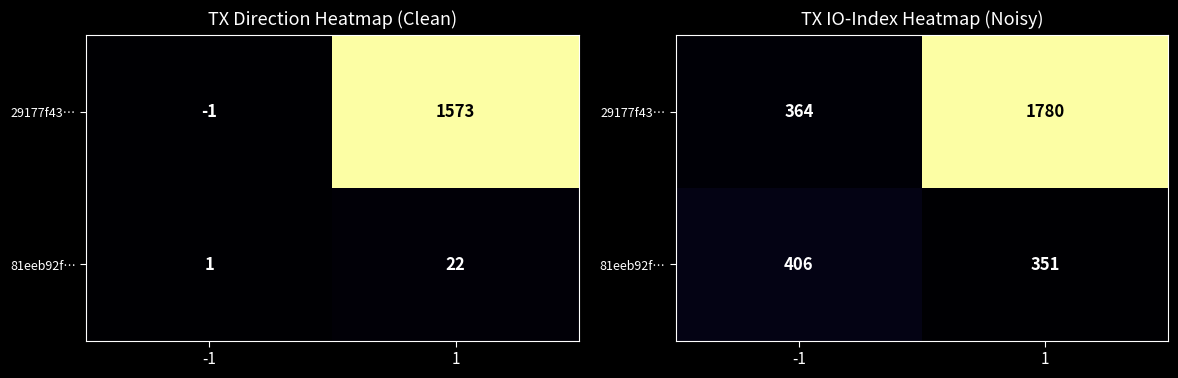

True or false: 29177f43… has a value of 0.7 at 1.

False